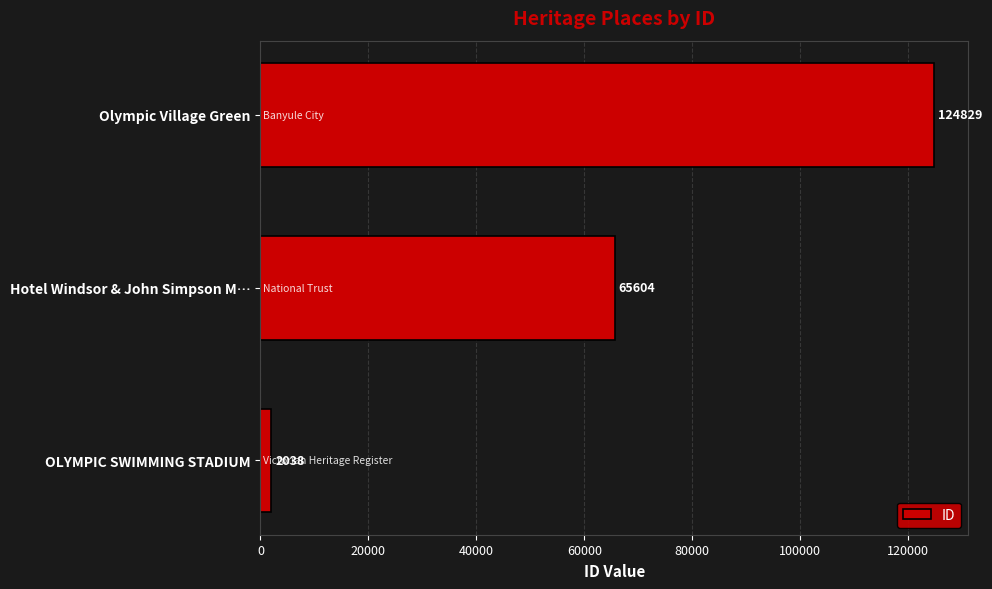

At which label is the value closest to 63433?

Hotel Windsor & John Simpson M…